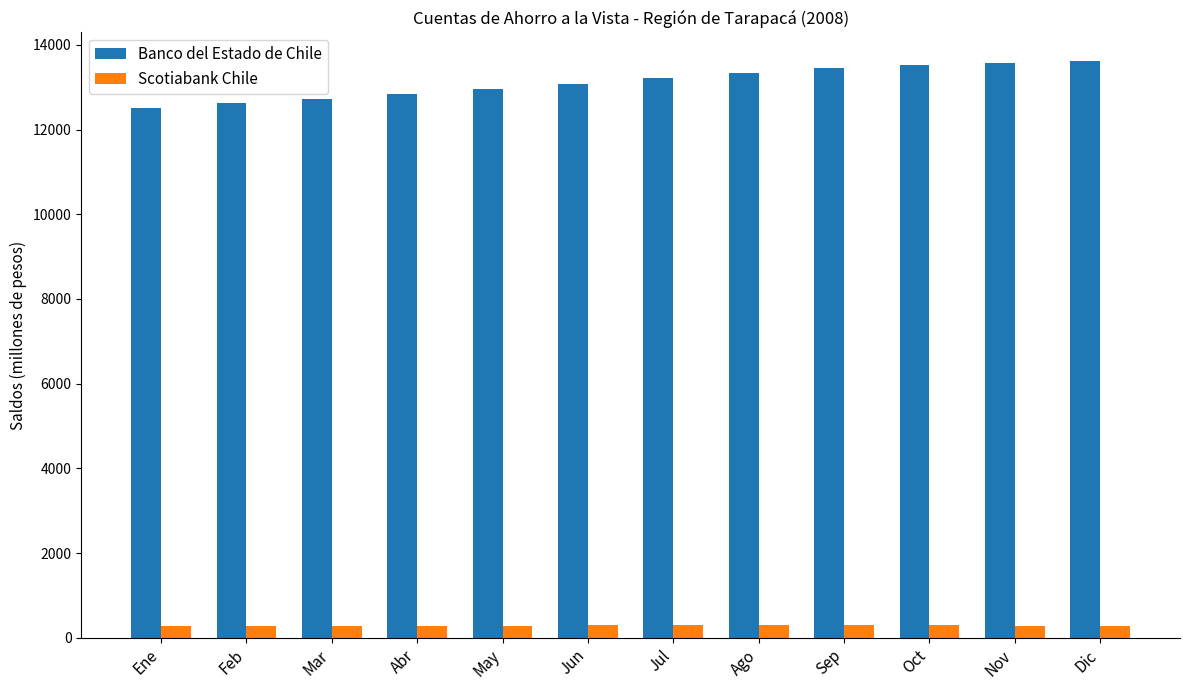

What is the highest value of the Banco del Estado de Chile series?

13613